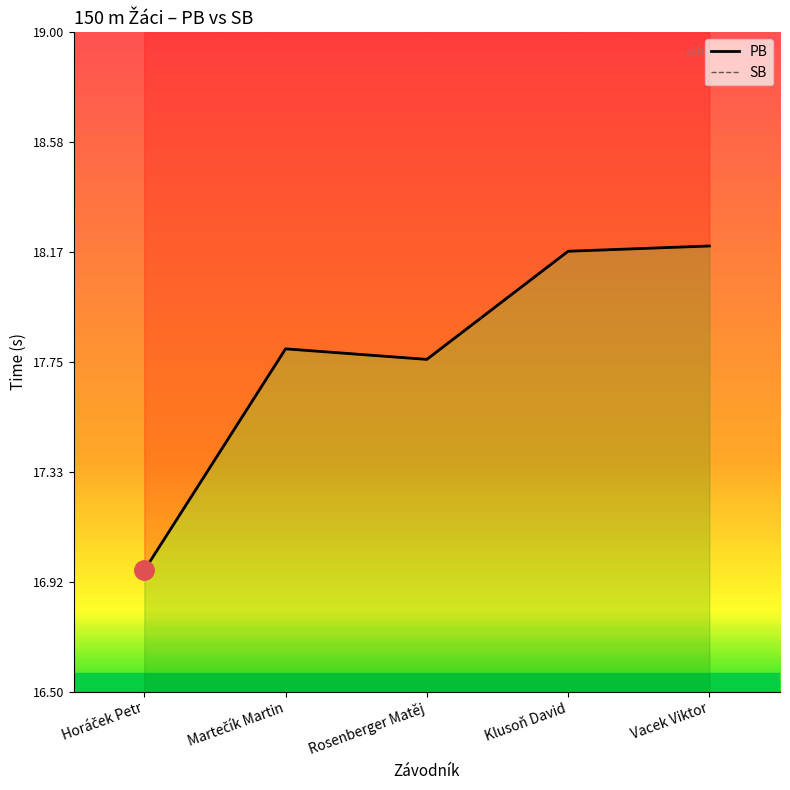

What position from the left is Klusoň David?

4